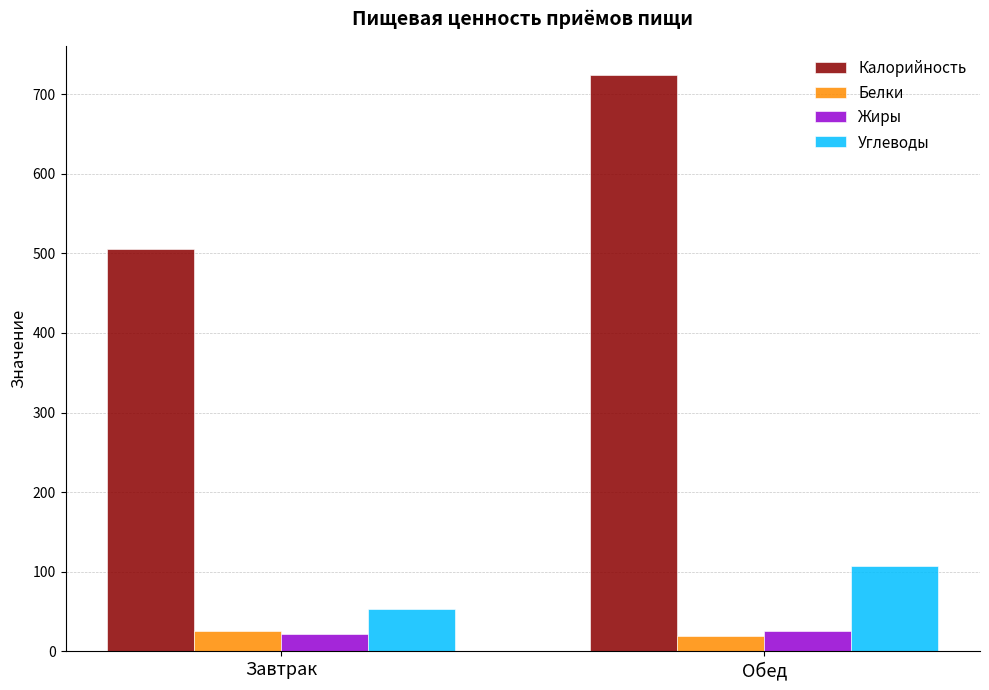

The value of Калорийность at Обед is 724. True or false?

True